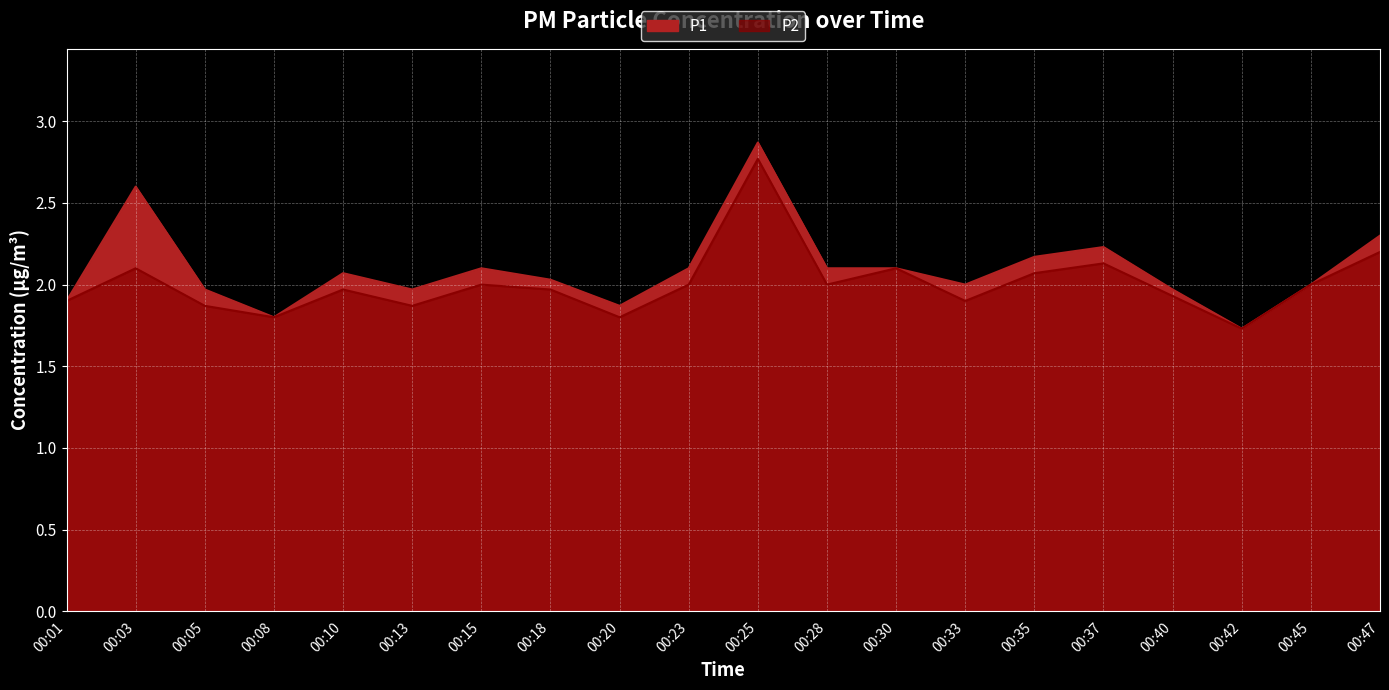

Reading right to left, extract all data points from this chart.

P1: 2.3	2.0	1.7	2.0	2.2	2.2	2.0	2.1	2.1	2.9	2.1	1.9	2.0	2.1	2.0	2.1	1.8	2.0	2.6	1.9
P2: 2.2	2.0	1.7	1.9	2.1	2.1	1.9	2.1	2.0	2.8	2.0	1.8	2.0	2.0	1.9	2.0	1.8	1.9	2.1	1.9